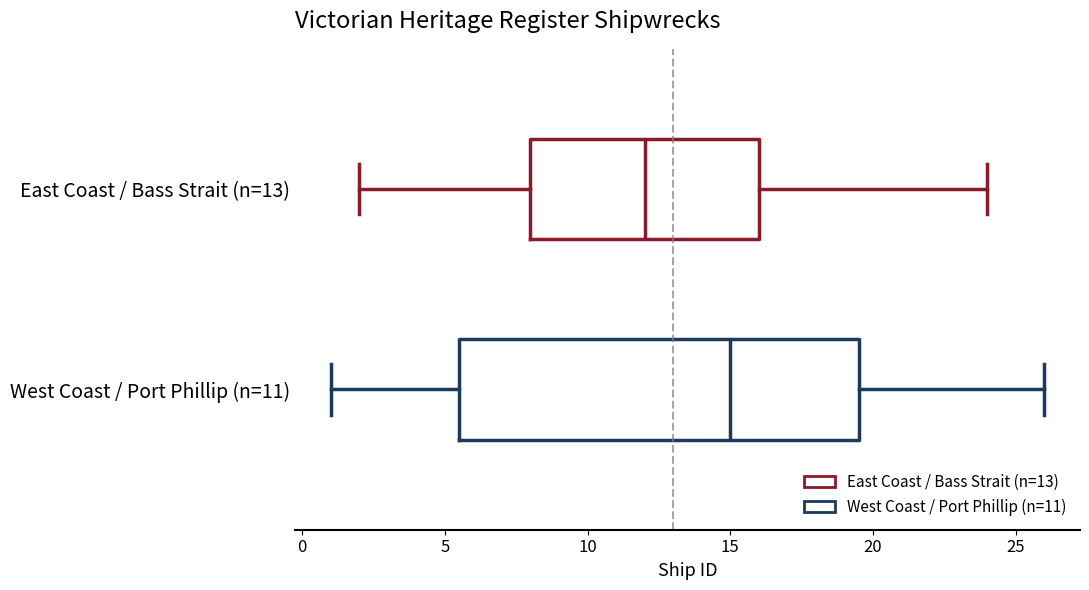

Which box has the furthest to the right median line?

West Coast / Port Phillip (n=11)